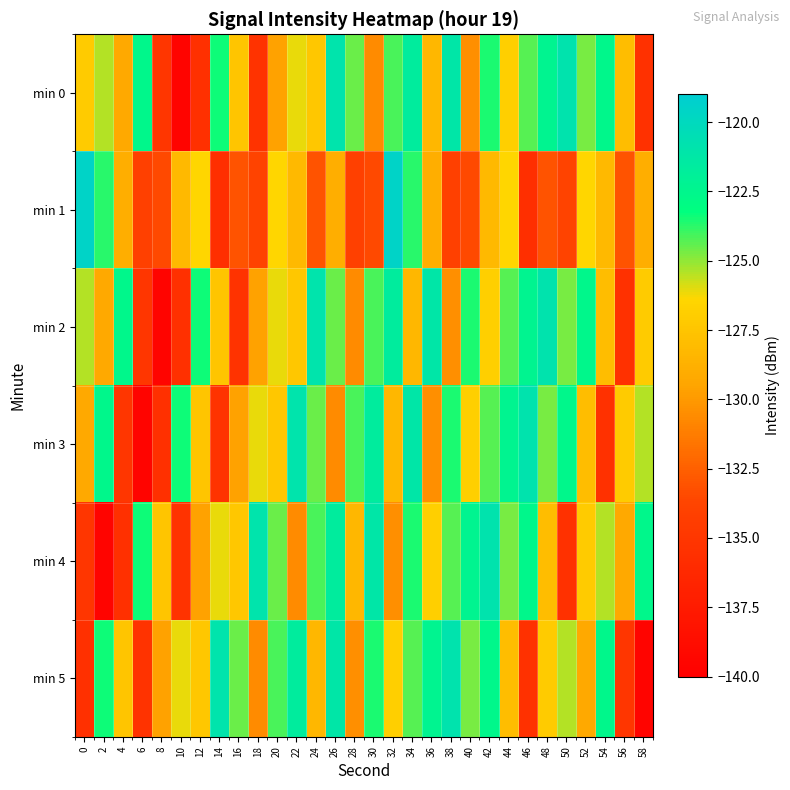

What is the spread (max minus min) of values at 20?

5.5